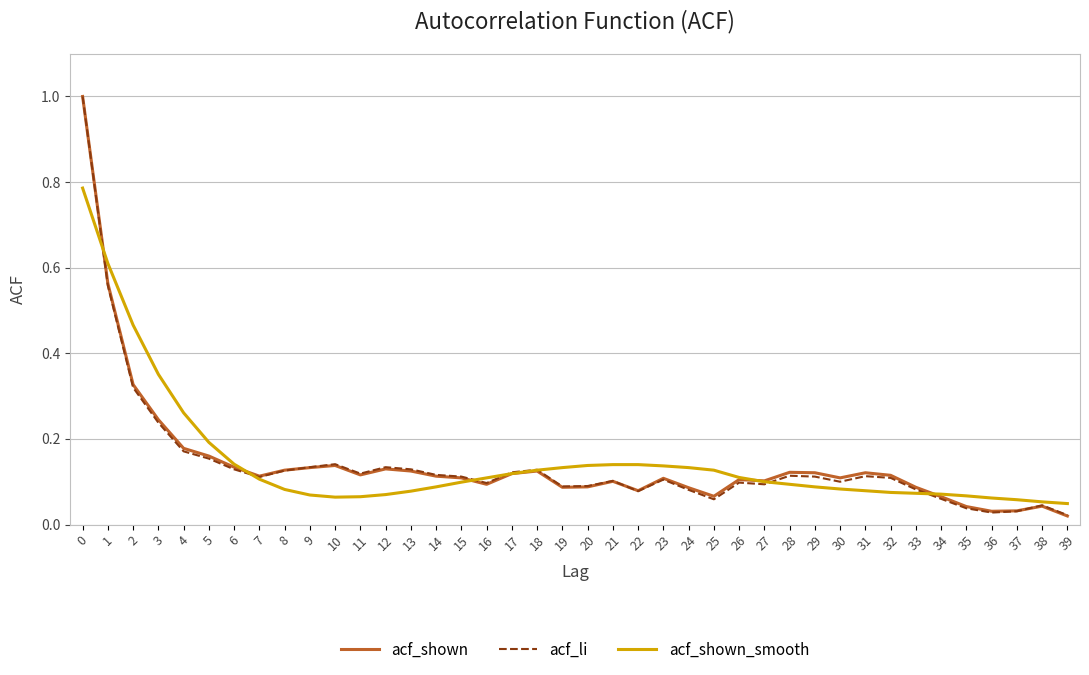

Is the value of acf_shown at 1 greater than the value of acf_li at 6?

Yes